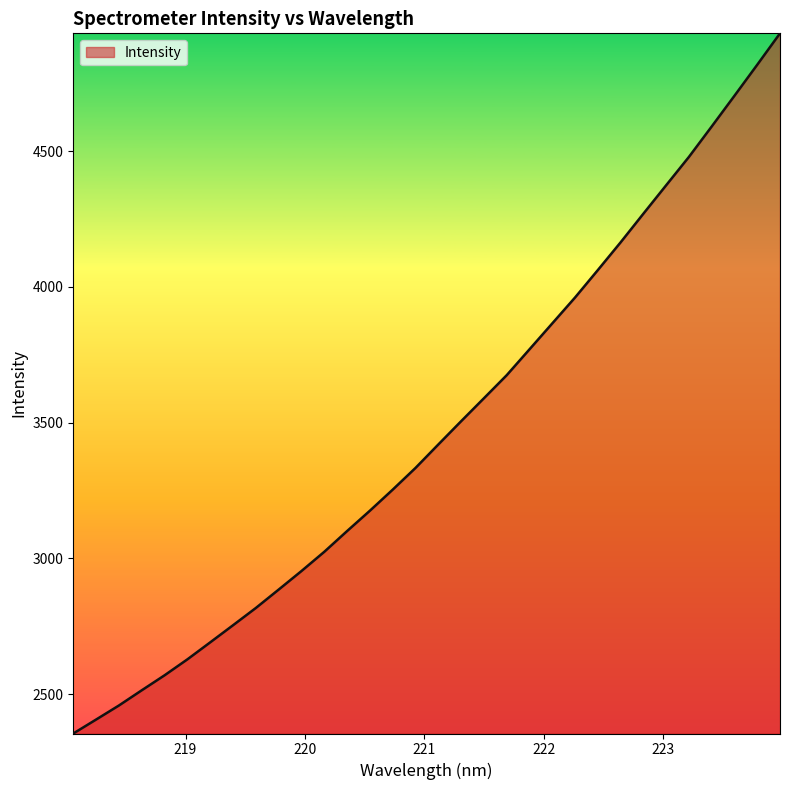

What is the greatest value displayed?

4933.6